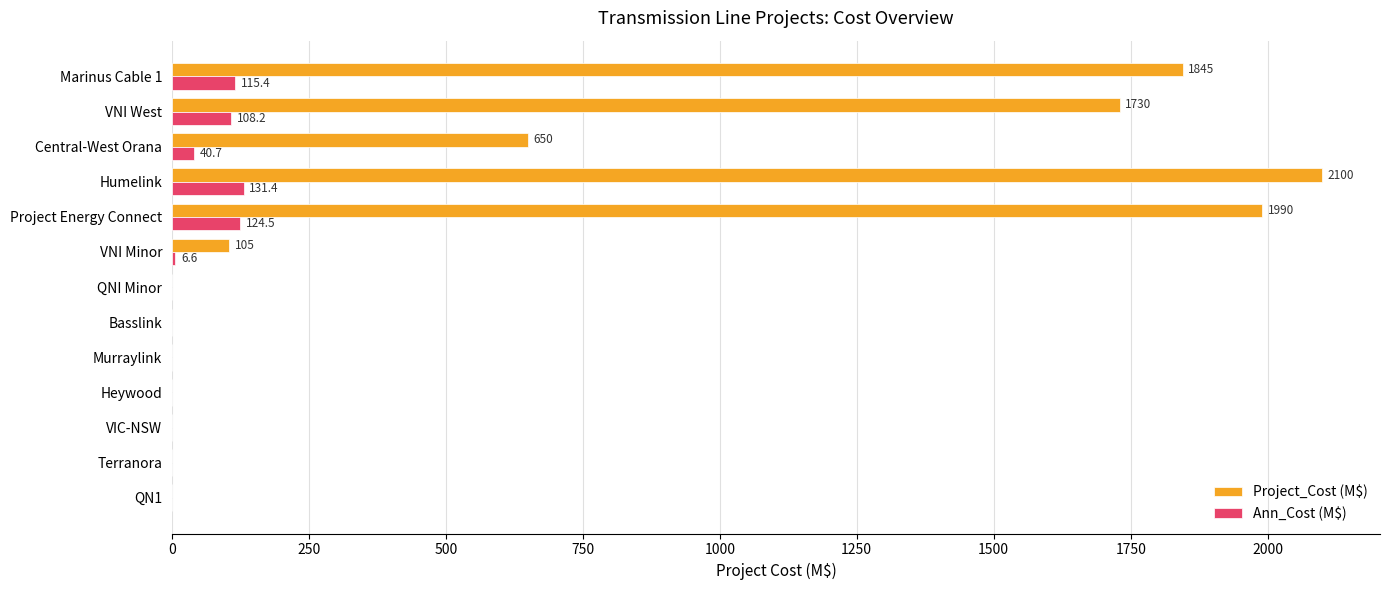

True or false: Ann_Cost (M$) has a value of 78.8 at Basslink.

False